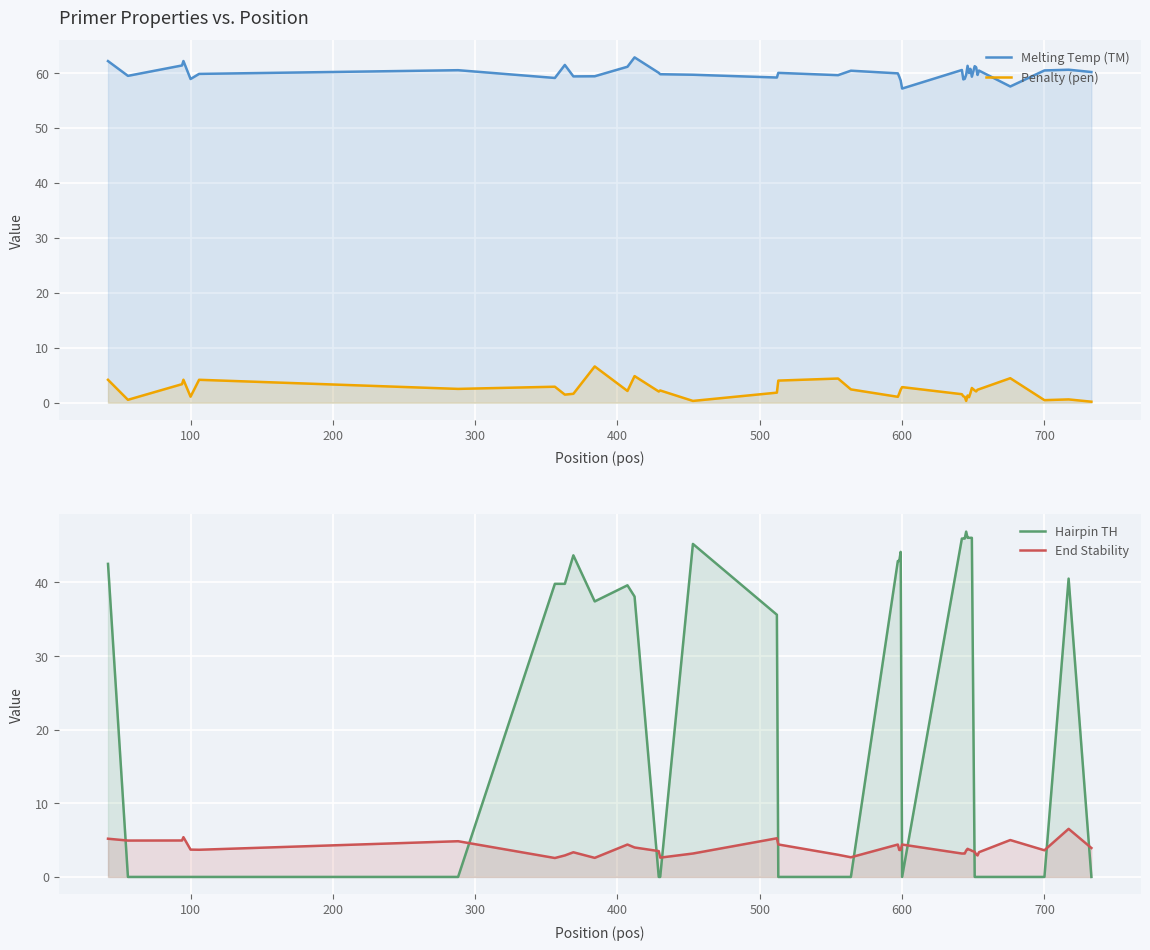

True or false: Penalty (pen) has a value of 2.1 at 300.

False